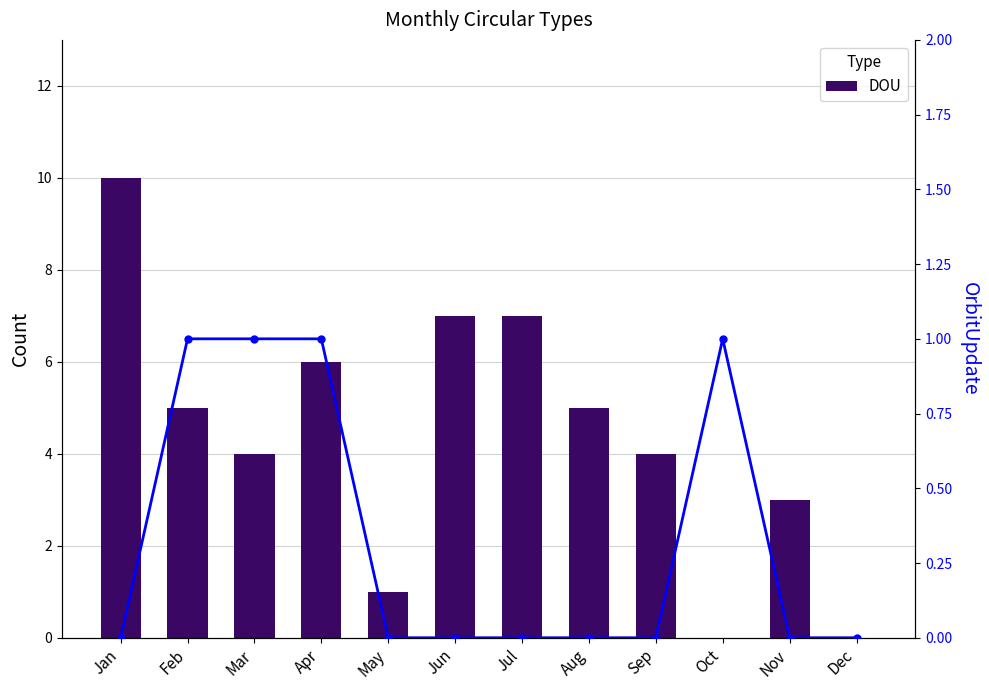

What is the maximum value shown in the chart?

10